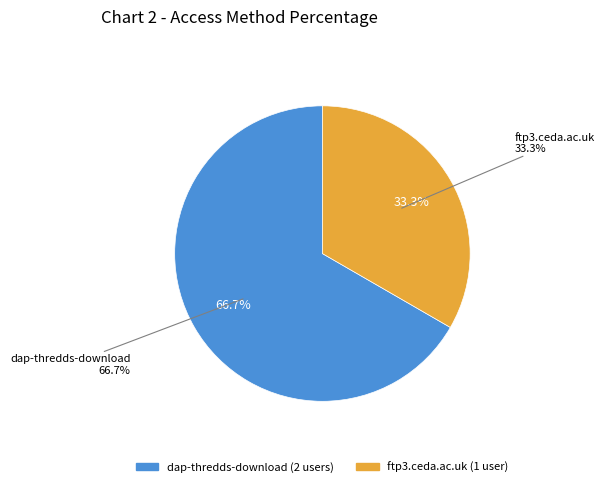

Is it true that dap-thredds-download is 77% of the pie?

False